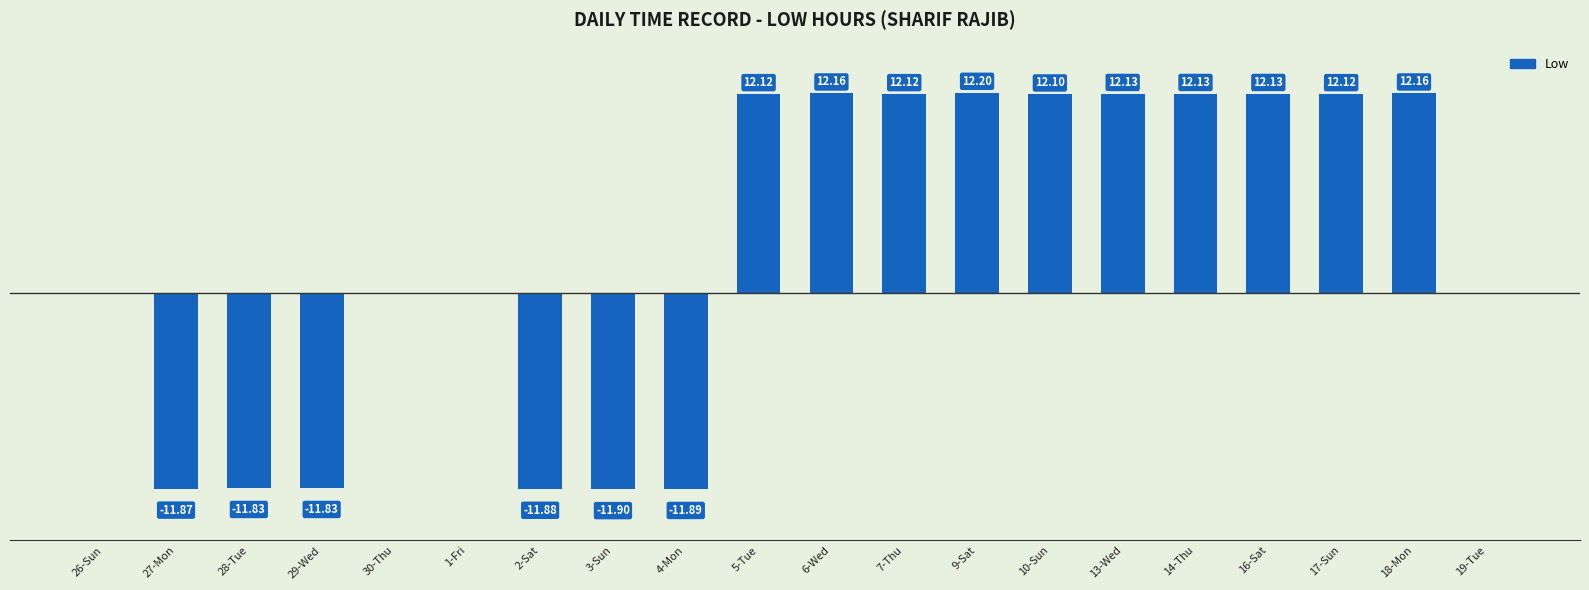

Between 1-Fri and 2-Sat, which is larger?

1-Fri